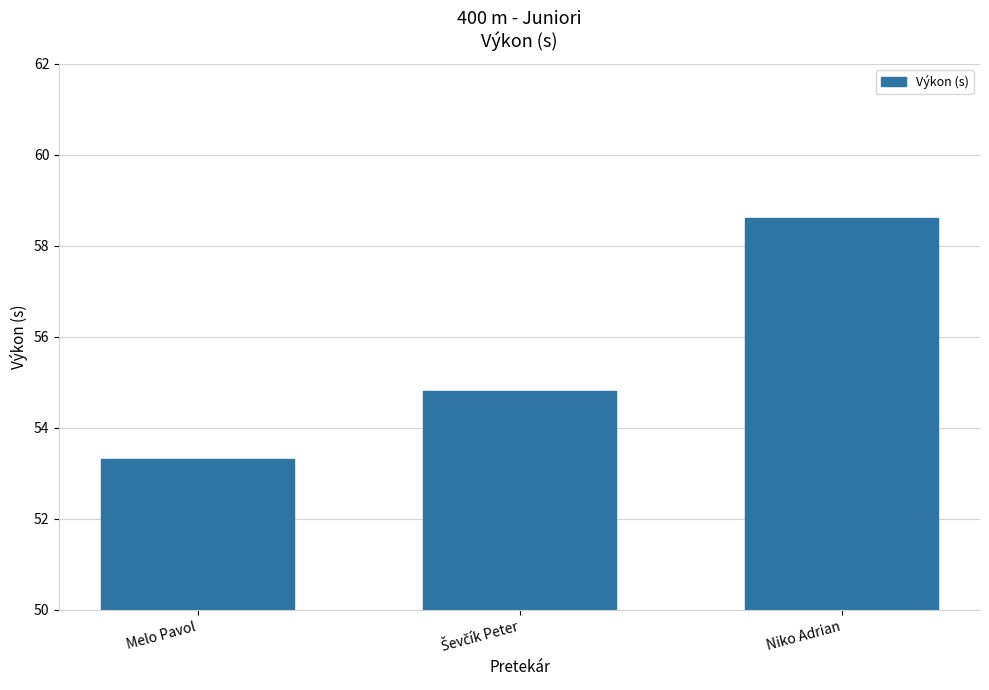

Reading left to right, extract all data points from this chart.

53.3	54.8	58.6